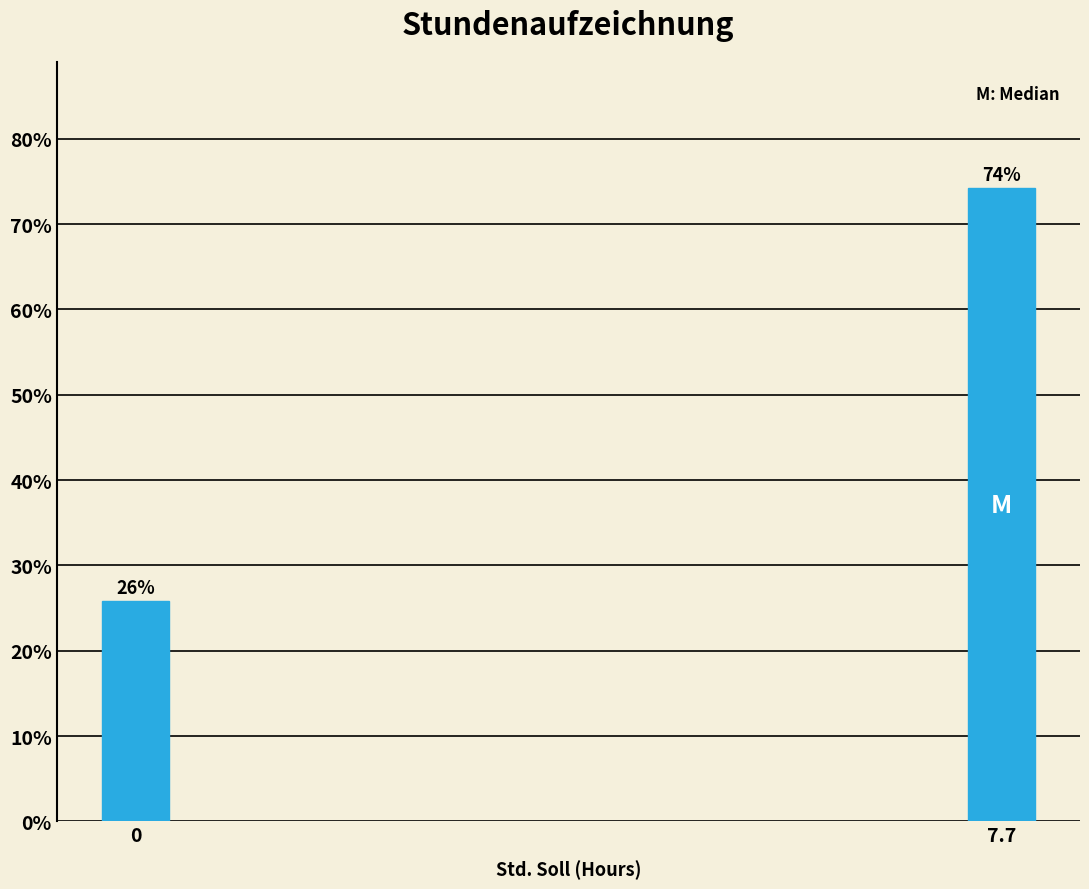

What is the value of the 2nd bar from the left?

74.2